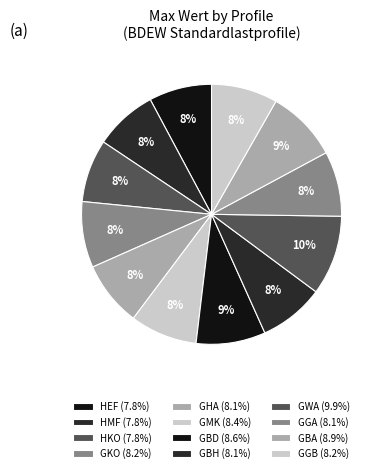

Do HEF and GBH together represent more than half of the pie?

No